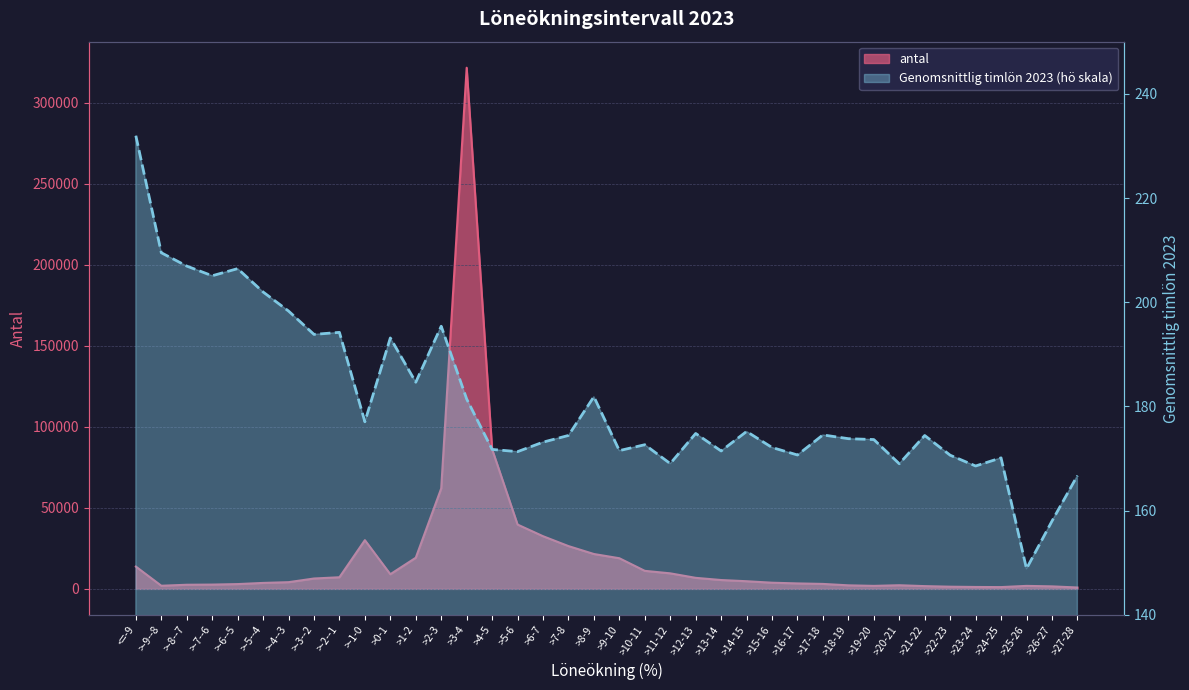

What position from the left is >-8--7?

3